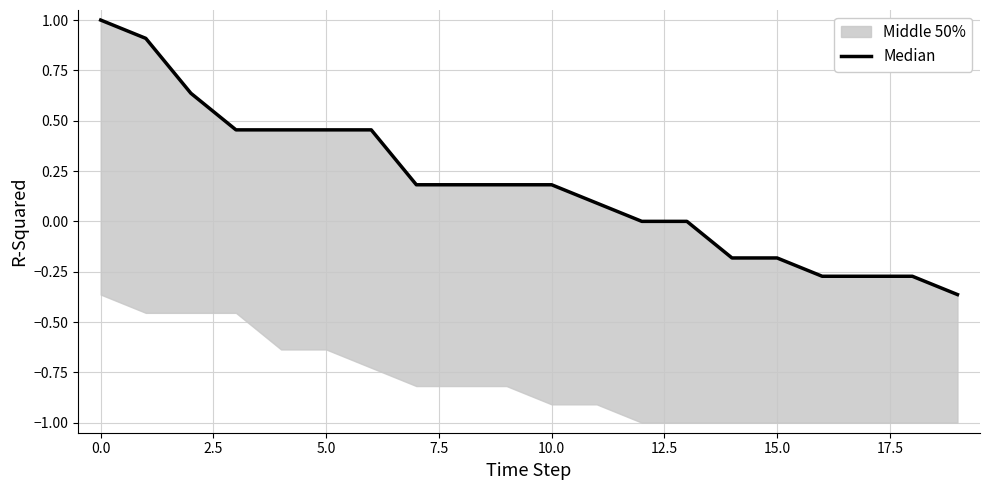

What value does the data have at 5.0?

0.5